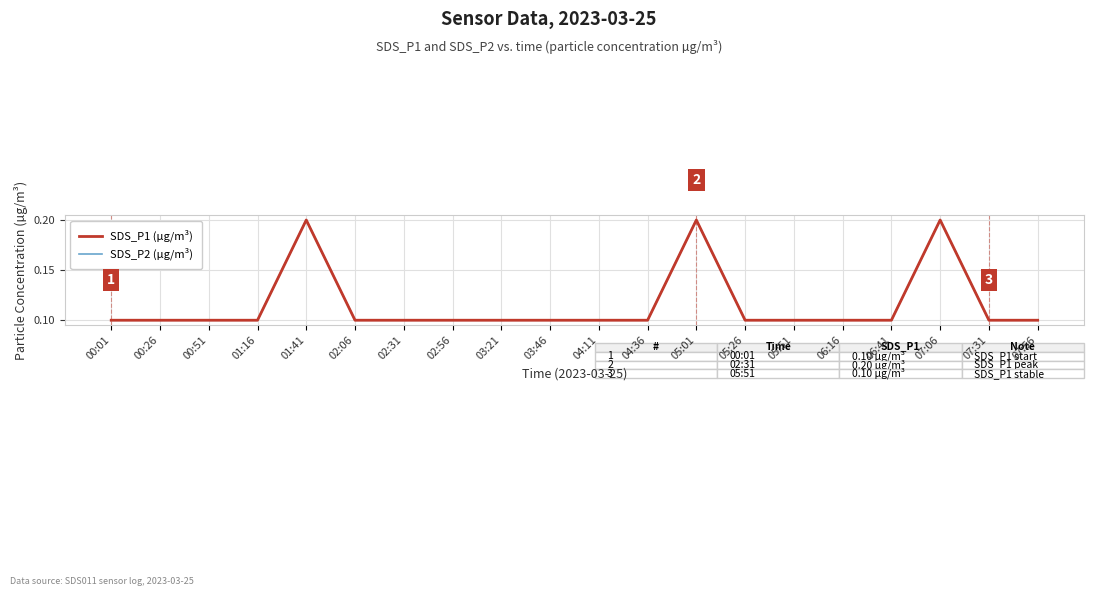

Is this an area chart (filled region under the line)?

No